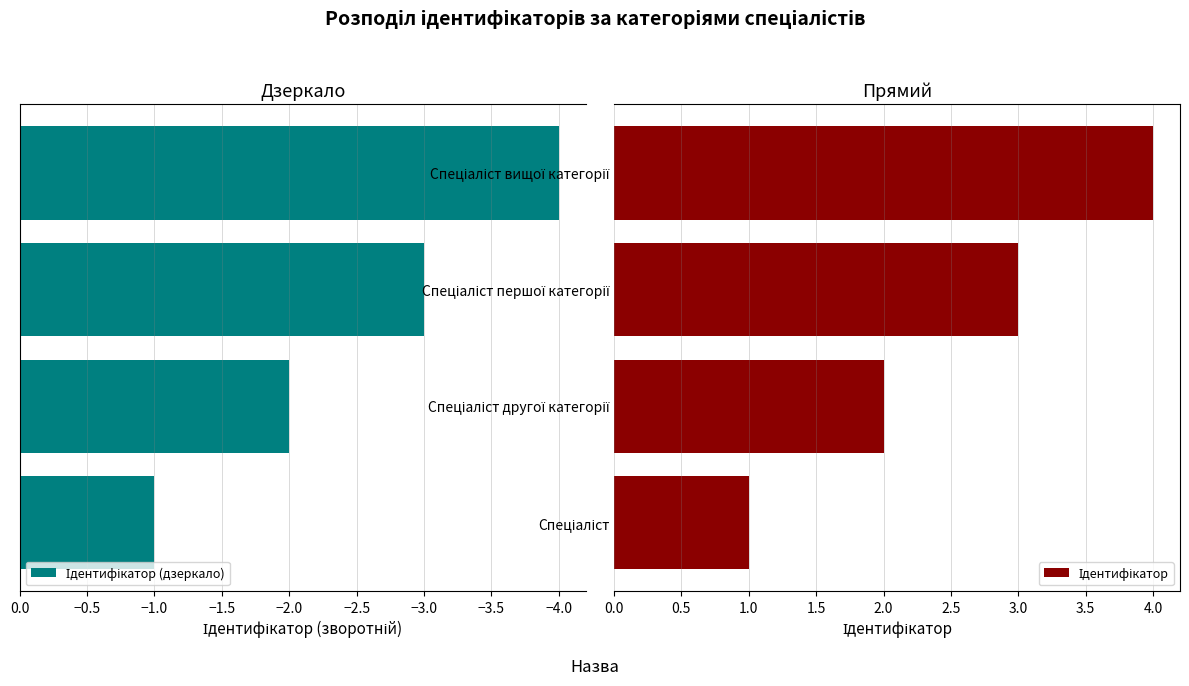

Is the value of Ідентифікатор (дзеркало) at Спеціаліст першої категорії greater than the value of Ідентифікатор at Спеціаліст першої категорії?

No